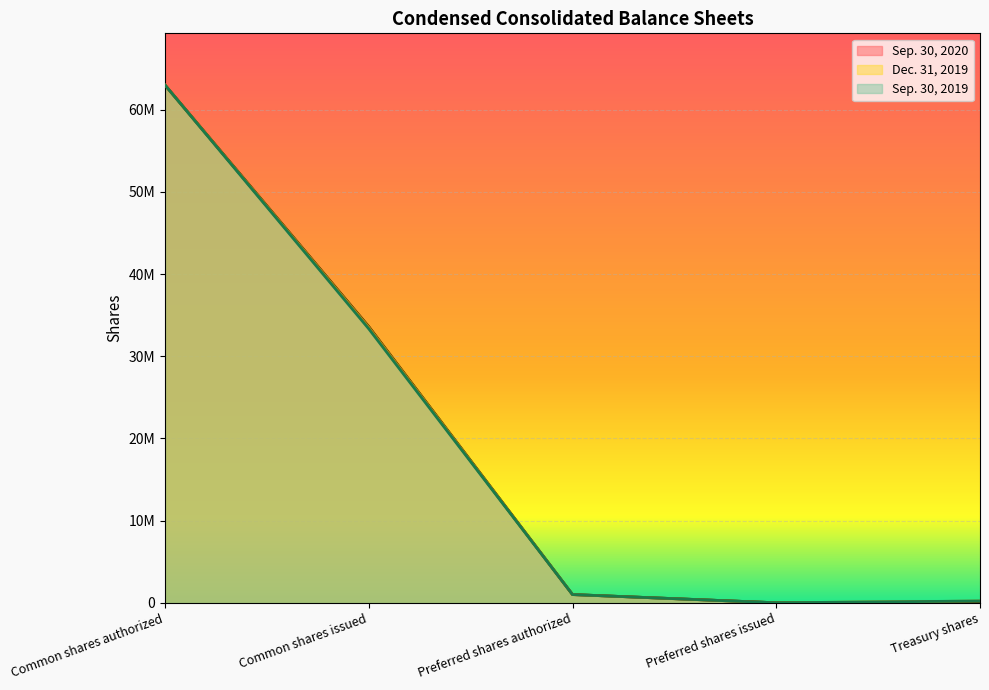

List the series in order of their overall mean, lowest first.

Sep. 30, 2019, Sep. 30, 2020, Dec. 31, 2019